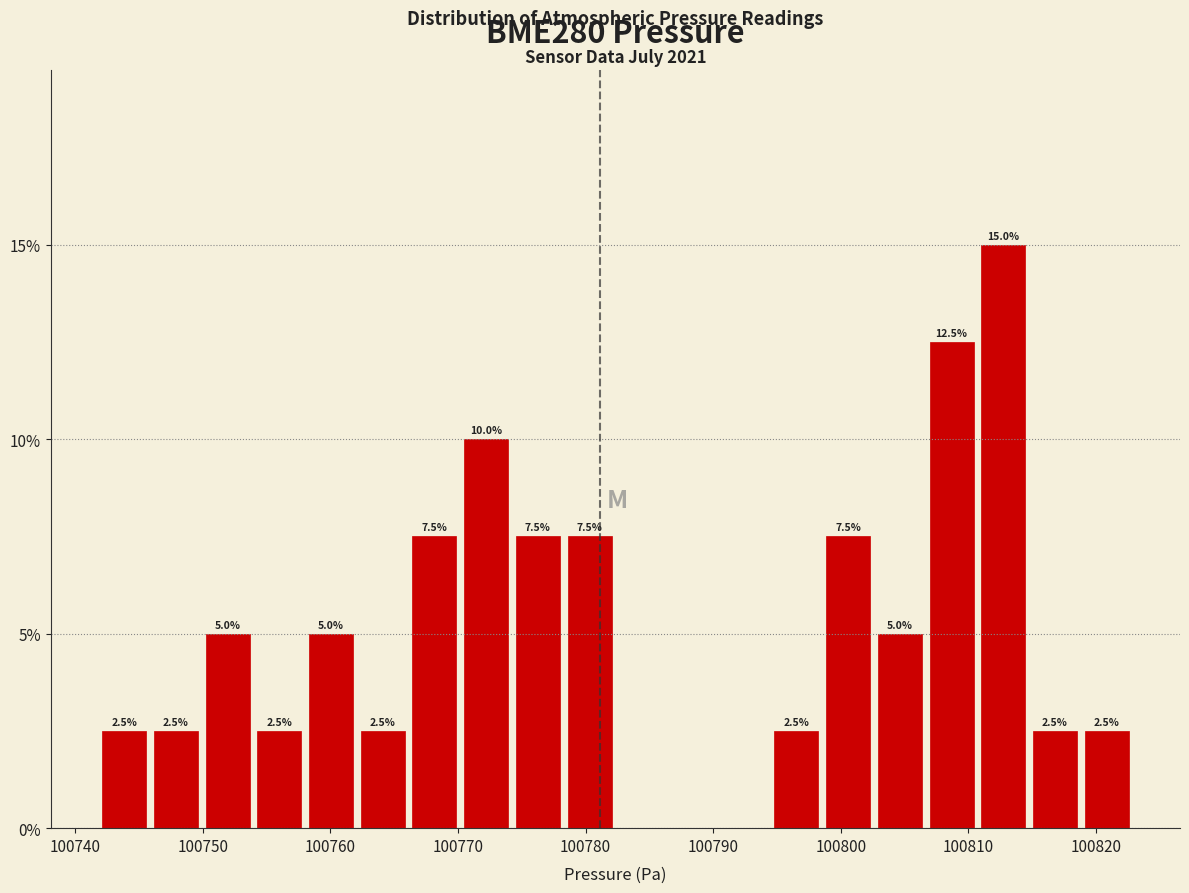

Over which range of the x-axis is the bar tallest?

100811 to 100815